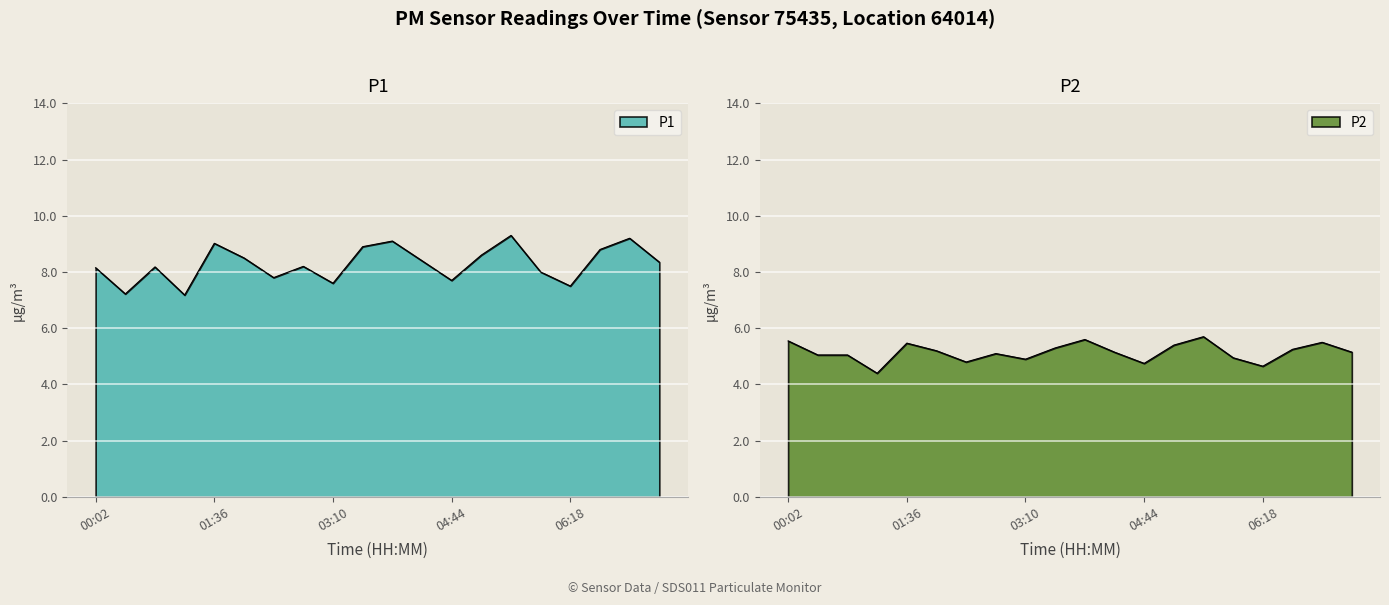

Where is the first local maximum for P1?

00:50